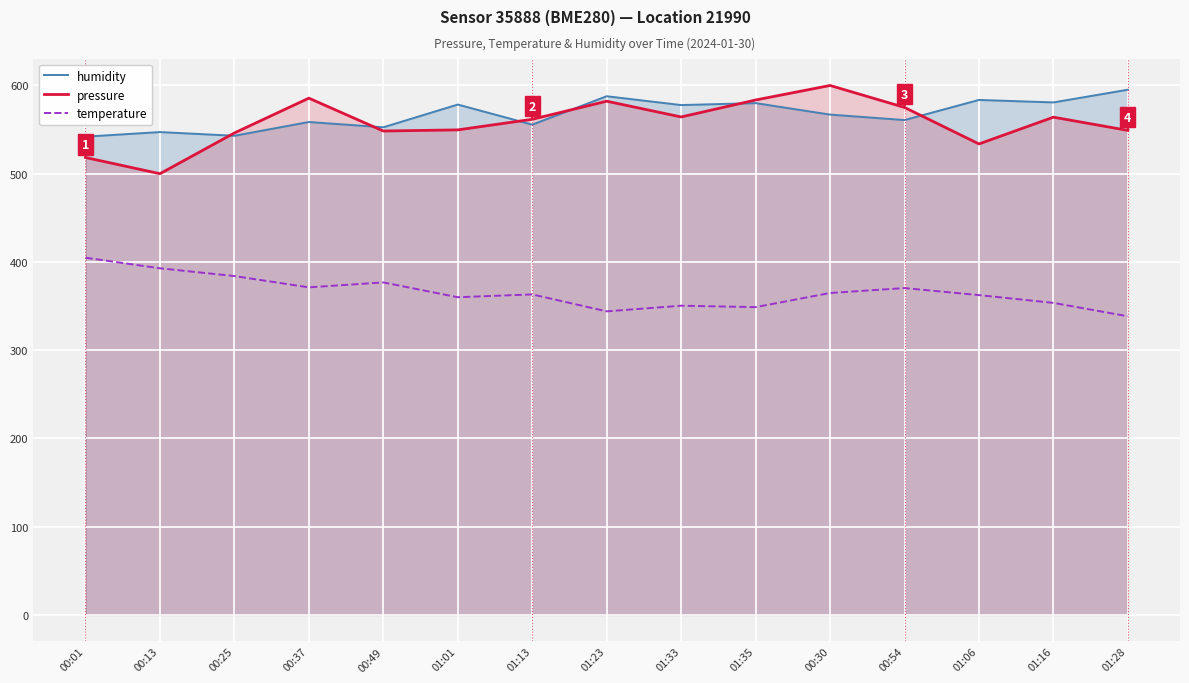

What is the difference between the highest and lowest values at 01:23?

243.8